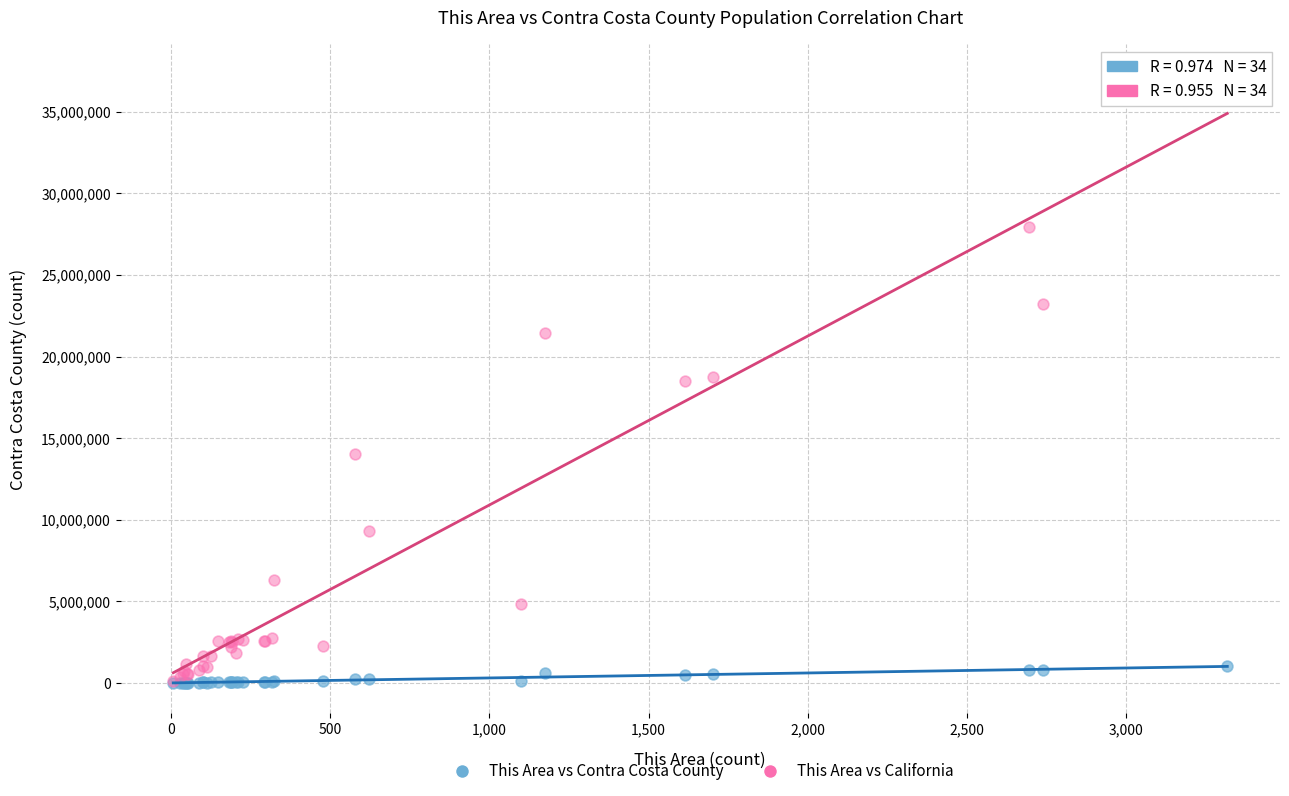

What are all the series names shown in the legend?

This Area vs Contra Costa County, This Area vs California